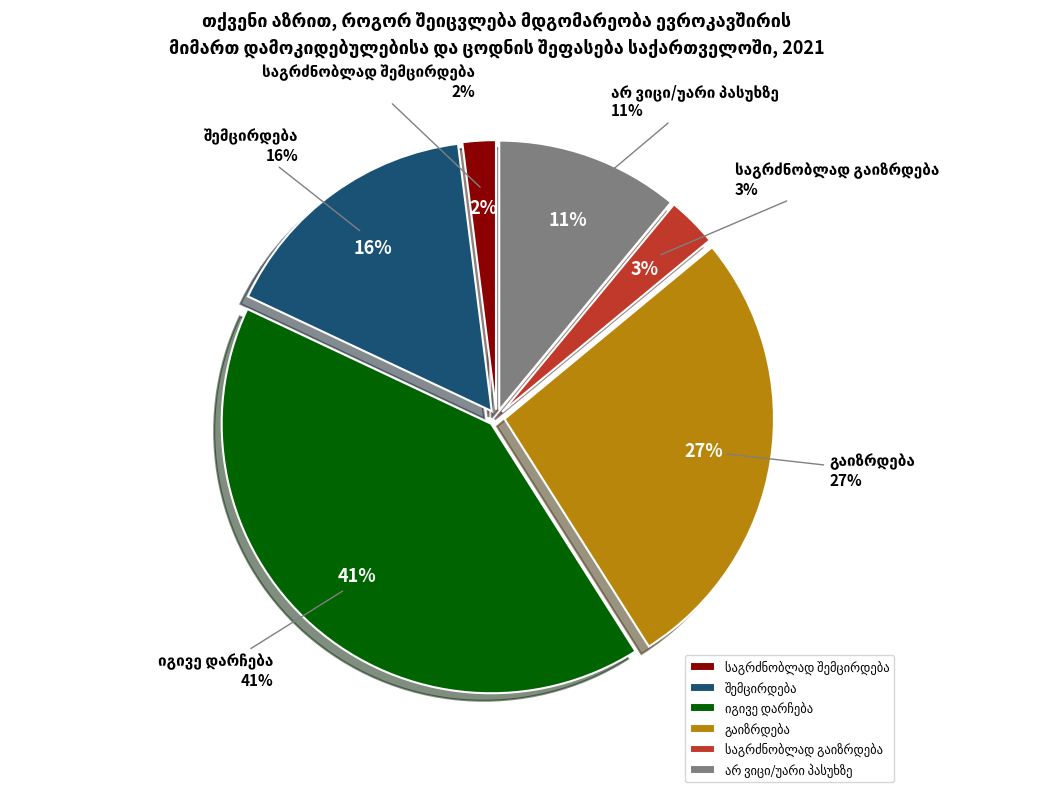

To the nearest percent, what percentage of the pie is იგივე დარჩება?

41%